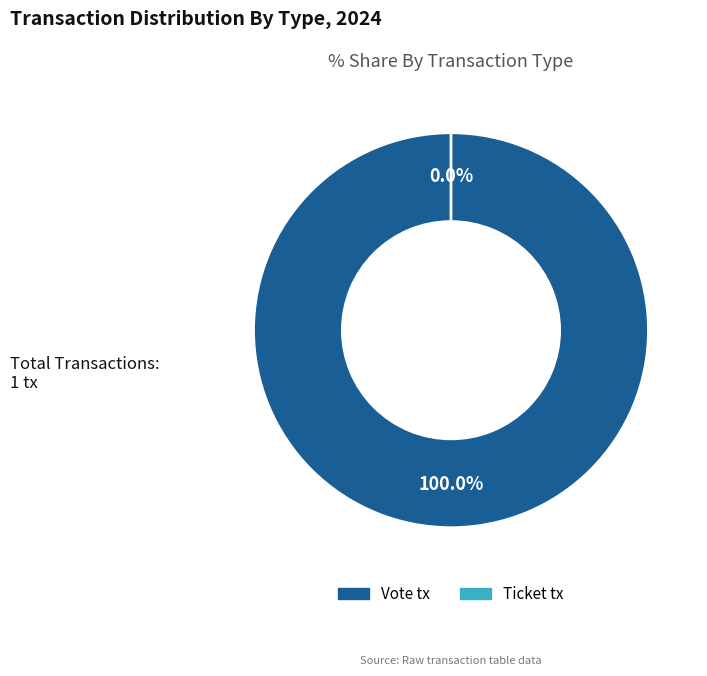

How many segments does this pie chart have?

2